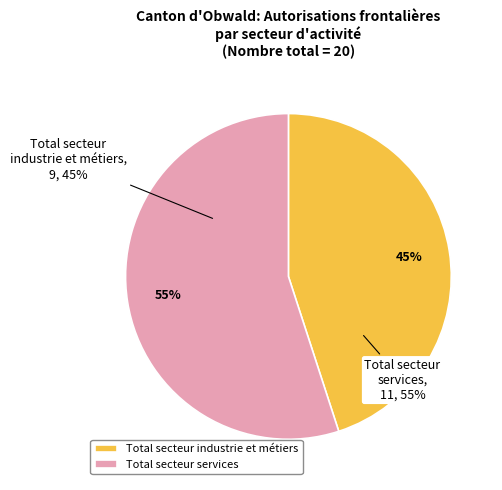

Rank the categories by value from lowest to highest.

Total secteur industrie et métiers, Total secteur services